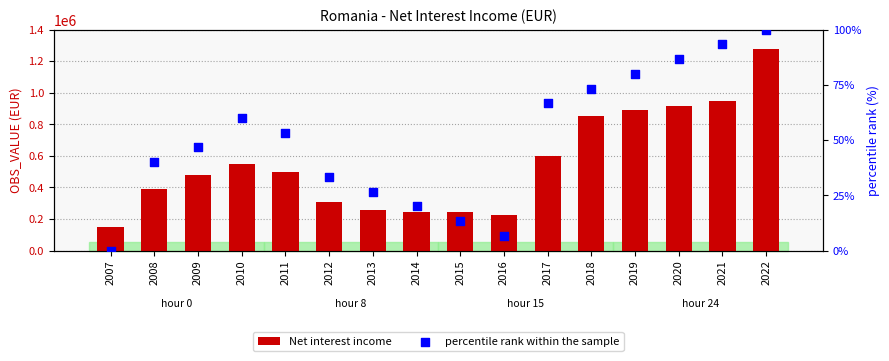

At which category is the sum across all series the highest?

2022